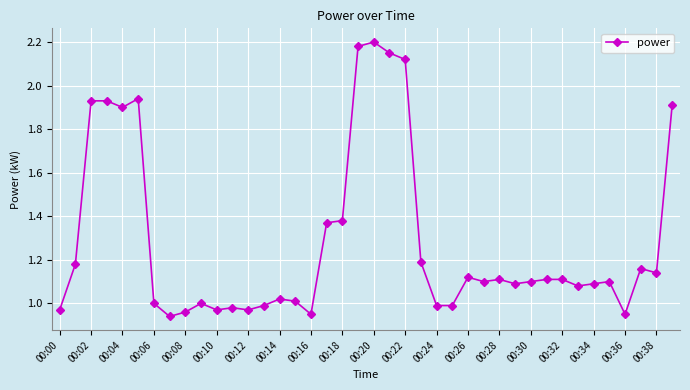

True or false: there are more than 2 points higher than both neighbors.

True